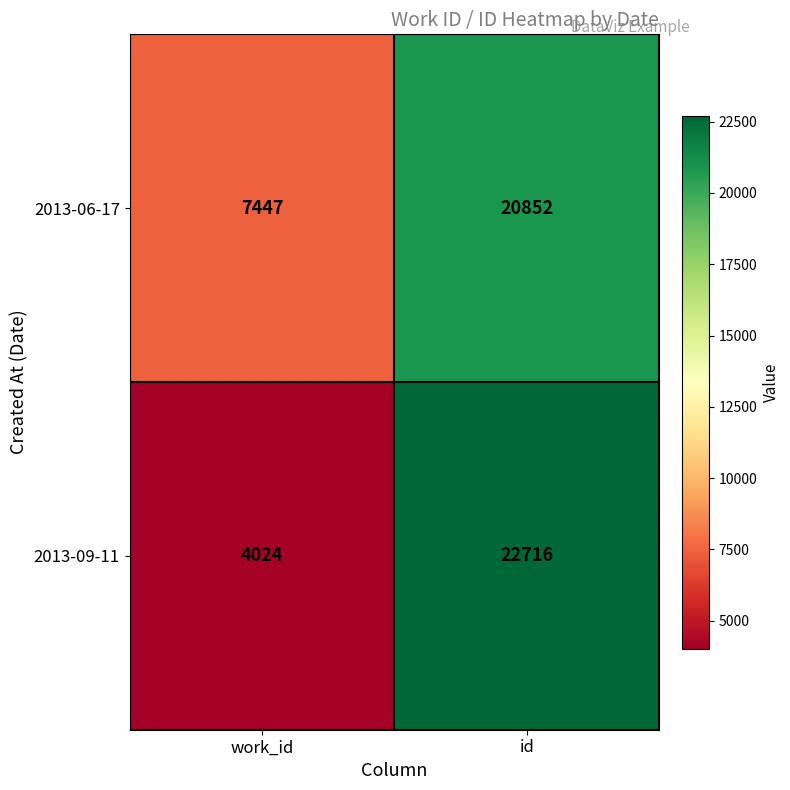

At which label does 2013-06-17 reach its minimum?

work_id